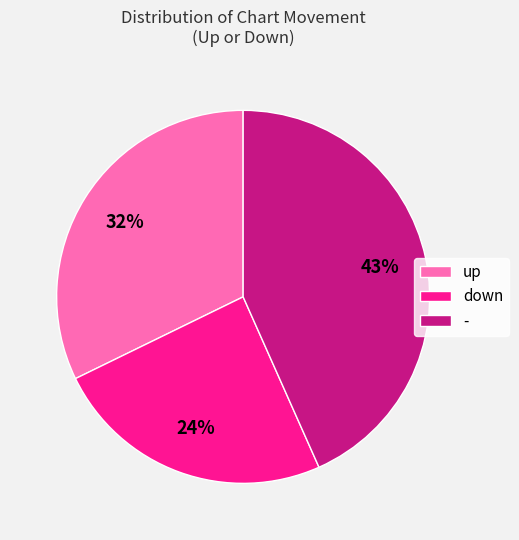

To the nearest percent, what is the average slice percentage?

33%